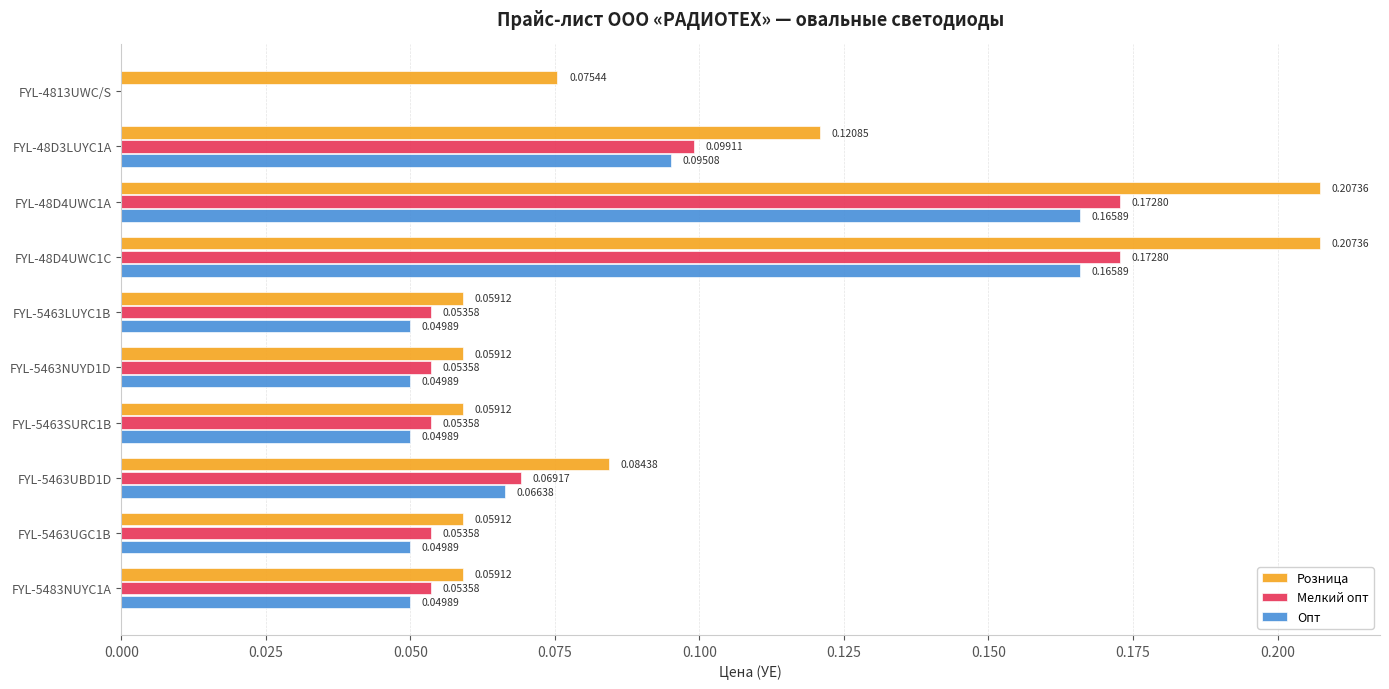

What are all the series names shown in the legend?

Розница, Мелкий опт, Опт